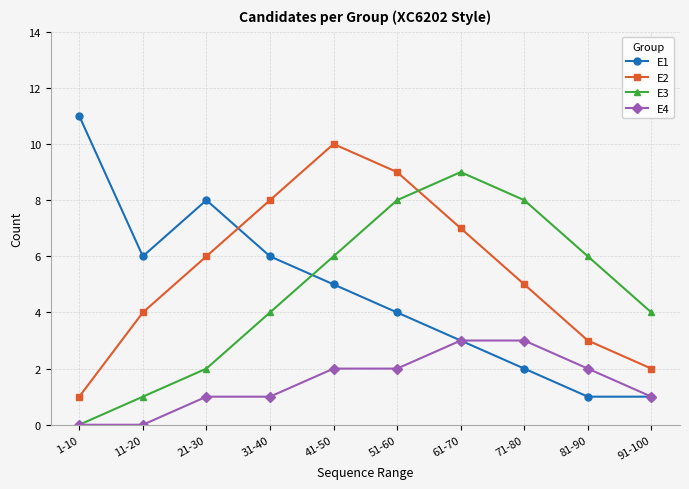

At which label does E3 reach its peak?

61-70